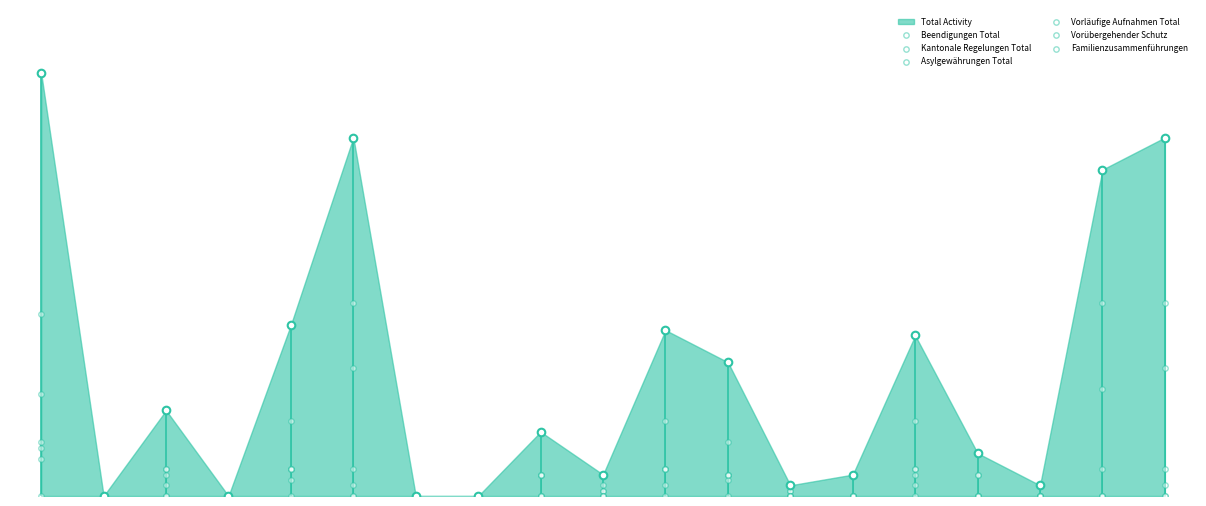

Which series reaches the minimum Y coordinate?

Beendigungen Total